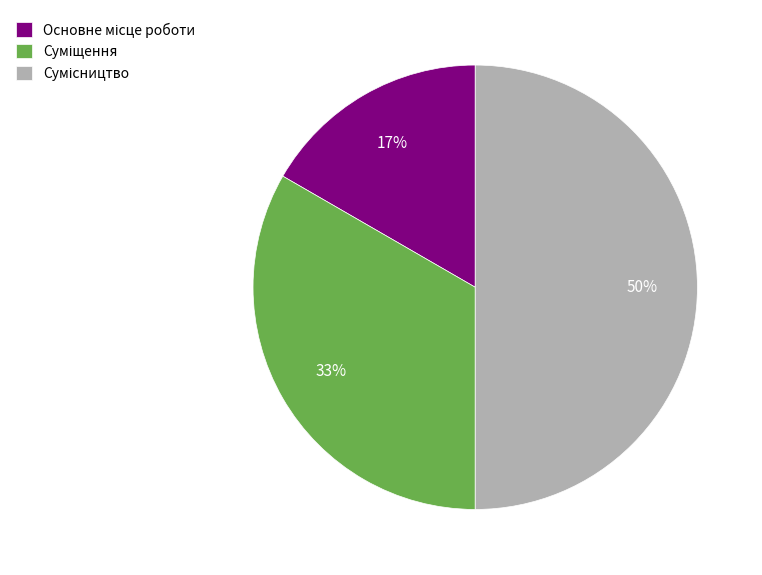

To the nearest percent, what is the average slice percentage?

33%